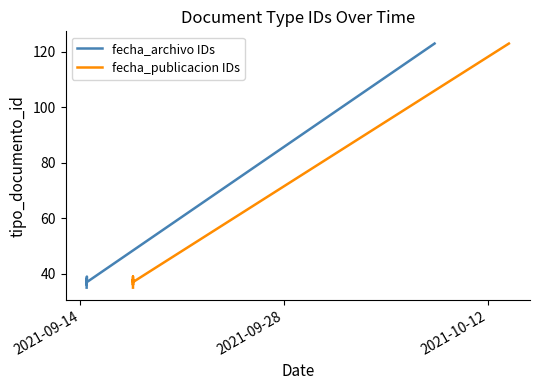

In fecha_publicacion IDs, how many points are lower than both neighbors (excluding endpoints)?

2